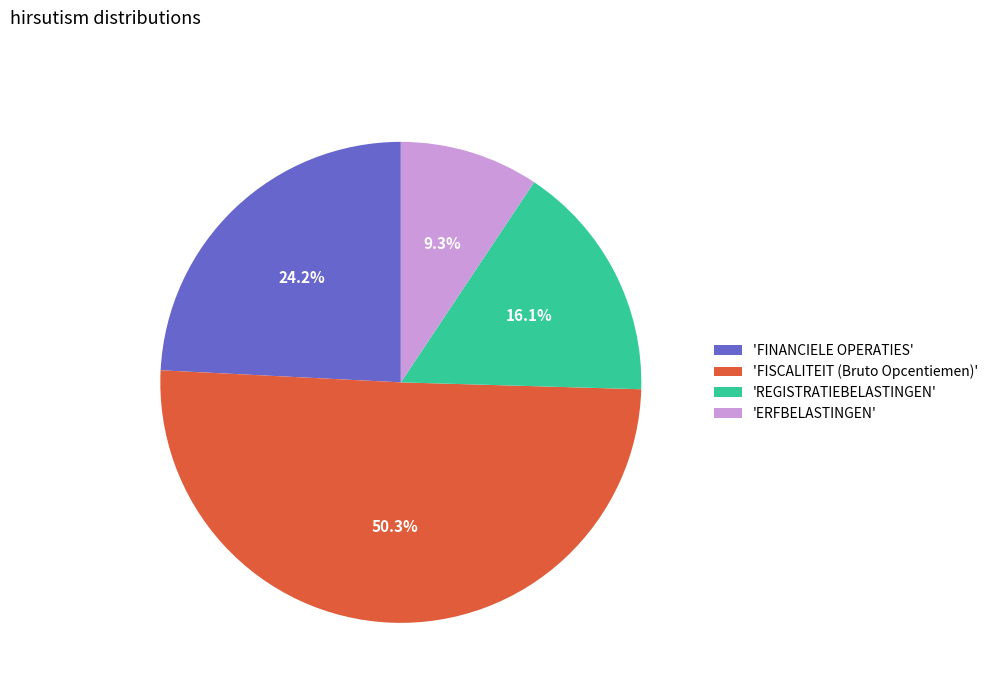

Rank the categories by value from highest to lowest.

'FISCALITEIT (Bruto Opcentiemen)', 'FINANCIELE OPERATIES', 'REGISTRATIEBELASTINGEN', 'ERFBELASTINGEN'